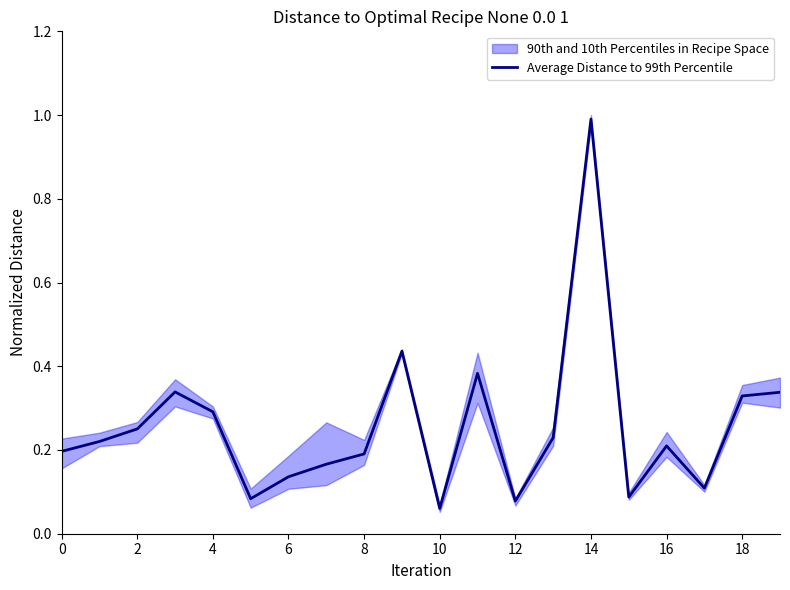

What is the minimum value shown in the chart?

0.1